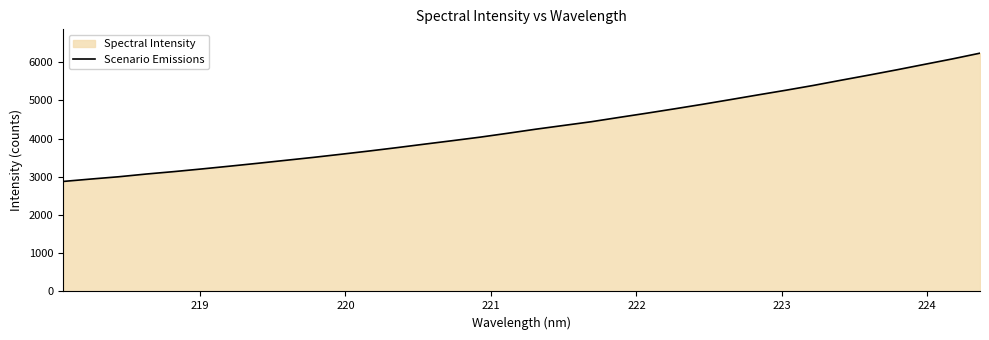

What is the value of the 14th point from the left?

3853.2